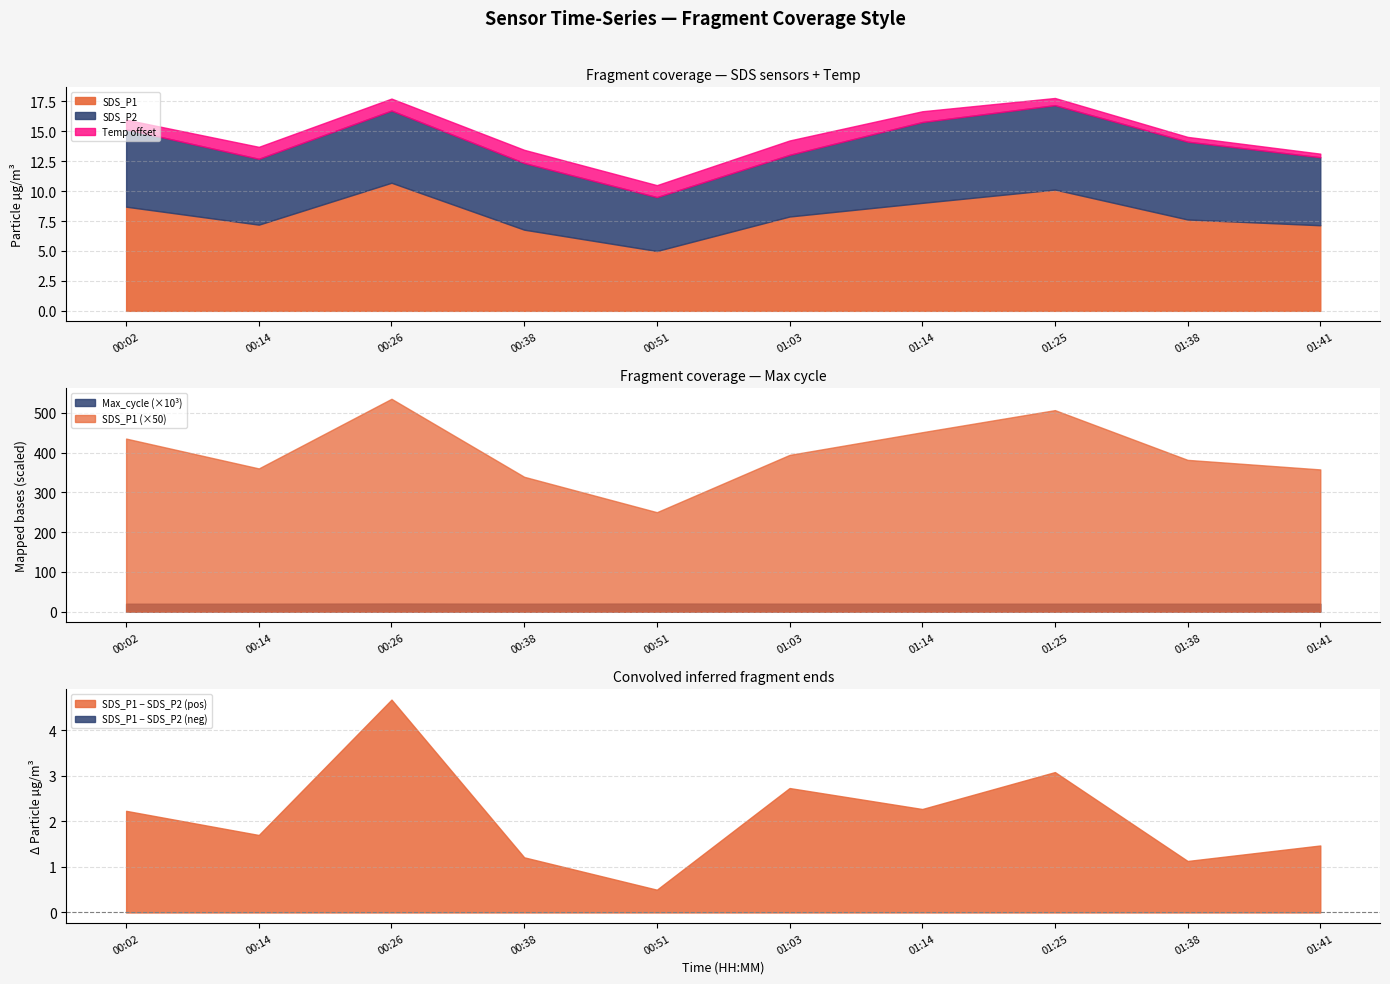

The SDS_P1 series shows 8.7 at 00:02. True or false?

True